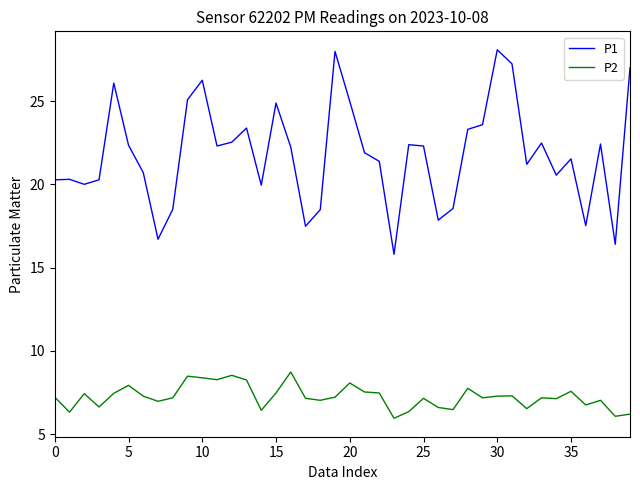

List the series in order of their peak value, lowest first.

P2, P1